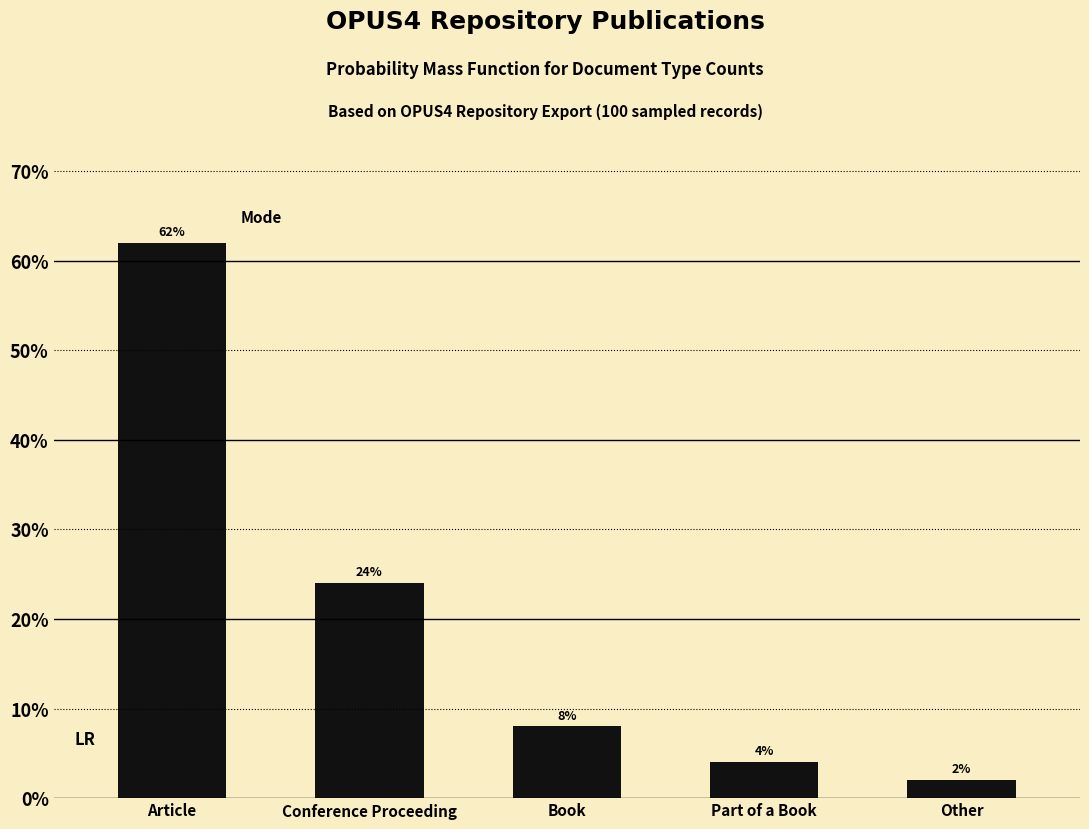

Does the chart contain any negative values?

No